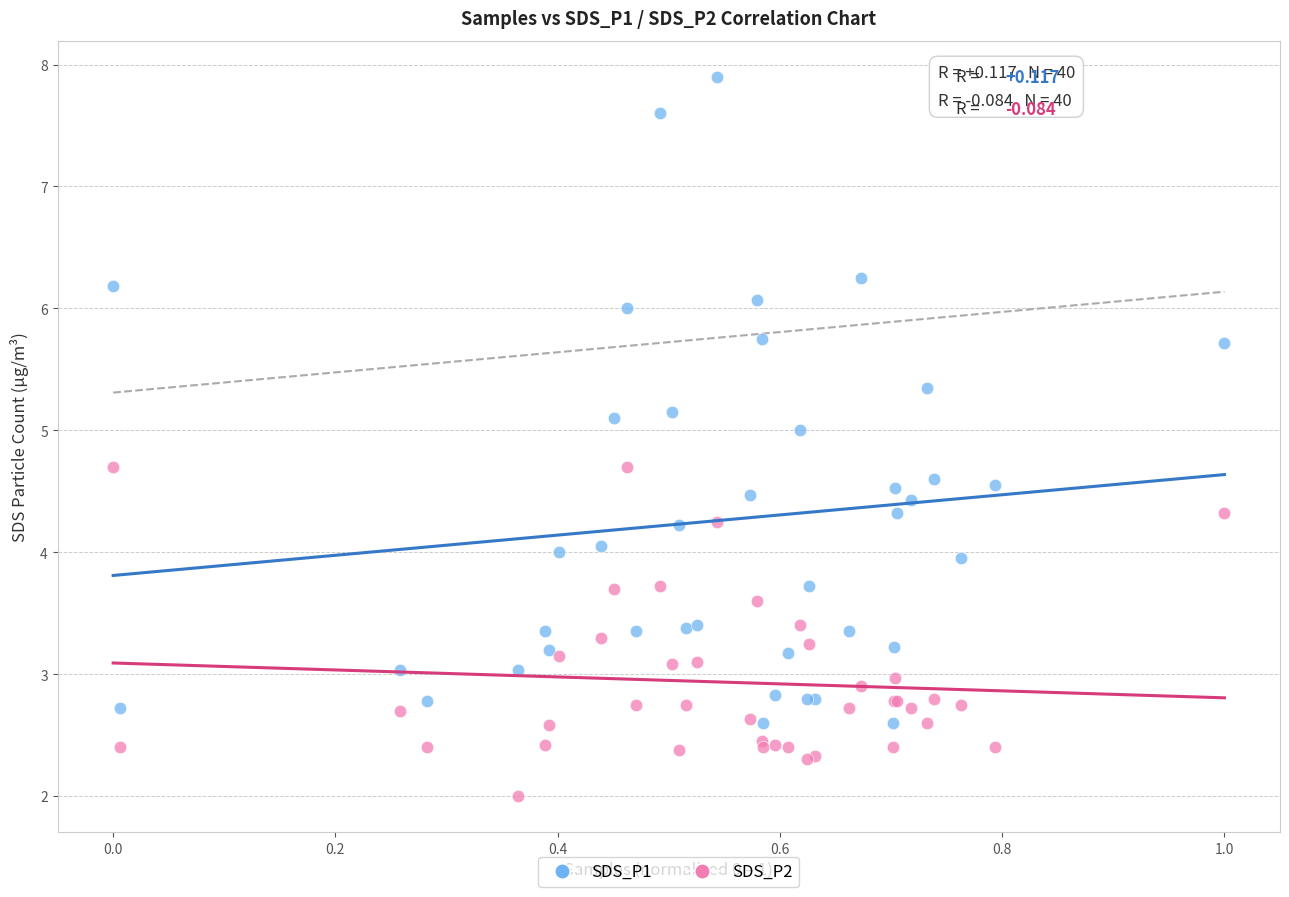

What is the X range (max minus min) for the scatter plot?

1.0